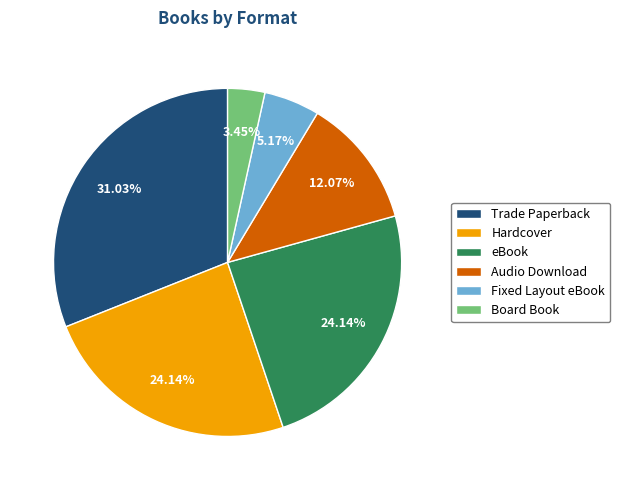

Which category has the smallest portion of the pie?

Board Book